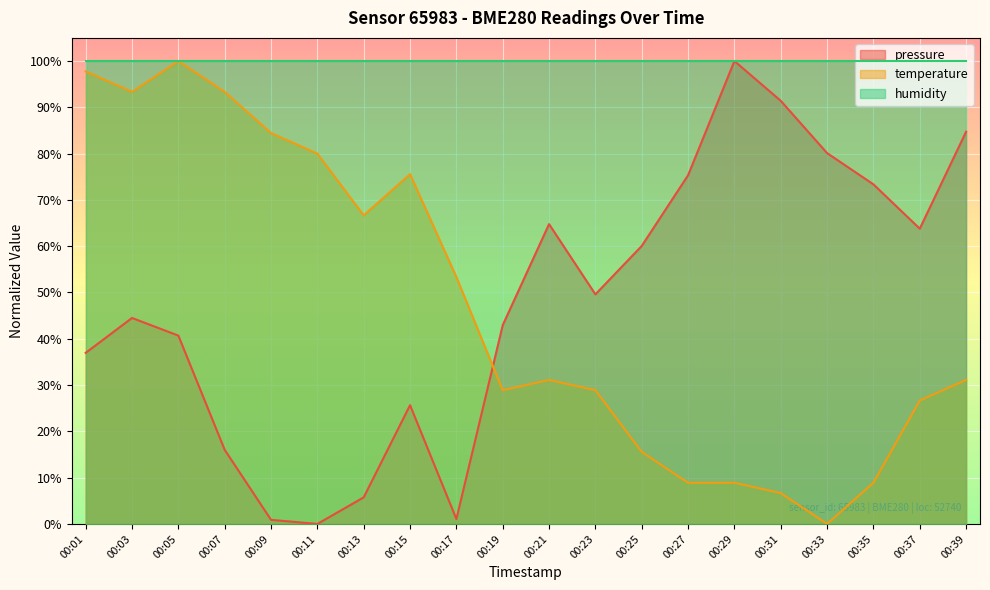

Which series has the largest total across all categories?

humidity